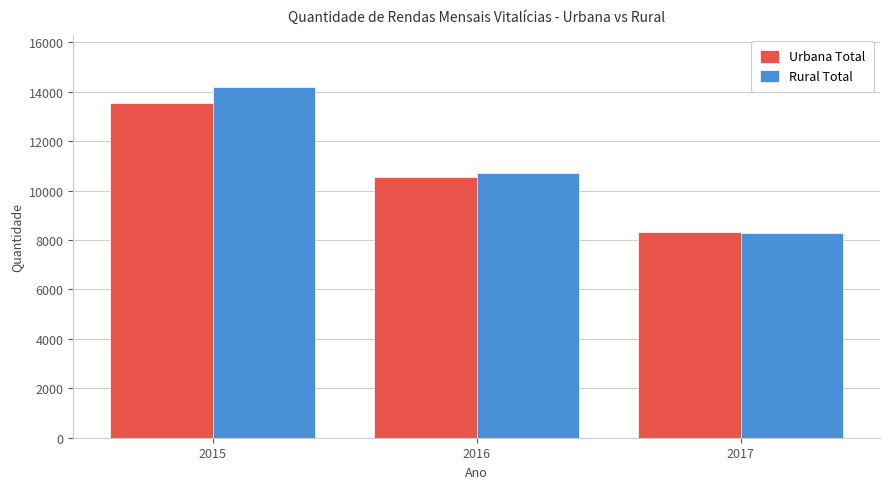

Reading left to right, transcribe all the data shown in this chart.

Urbana Total: 13530	10553	8312
Rural Total: 14177	10719	8278